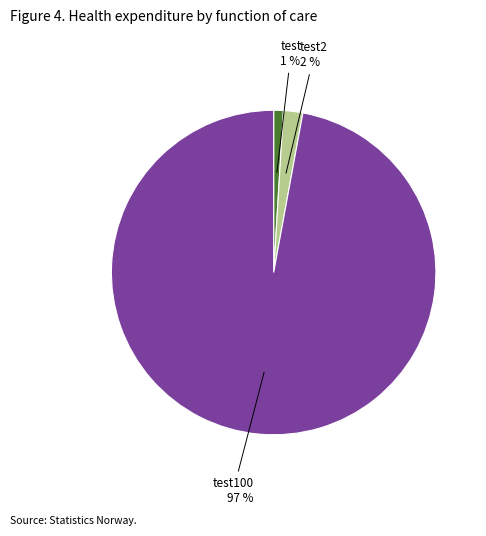

Which has a higher value, test2 2 % or test100 97 %?

test100 97 %